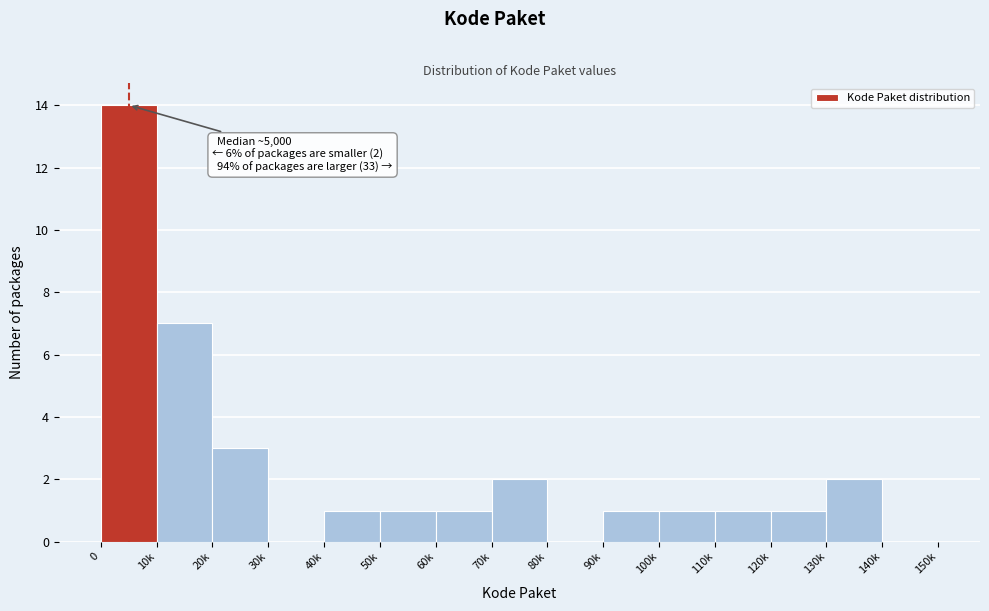

Reading right to left, what are all the values shown in this chart?

140k=0	130k=2	120k=1	110k=1	100k=1	90k=1	80k=0	70k=2	60k=1	50k=1	40k=1	30k=0	20k=3	10k=7	0=14